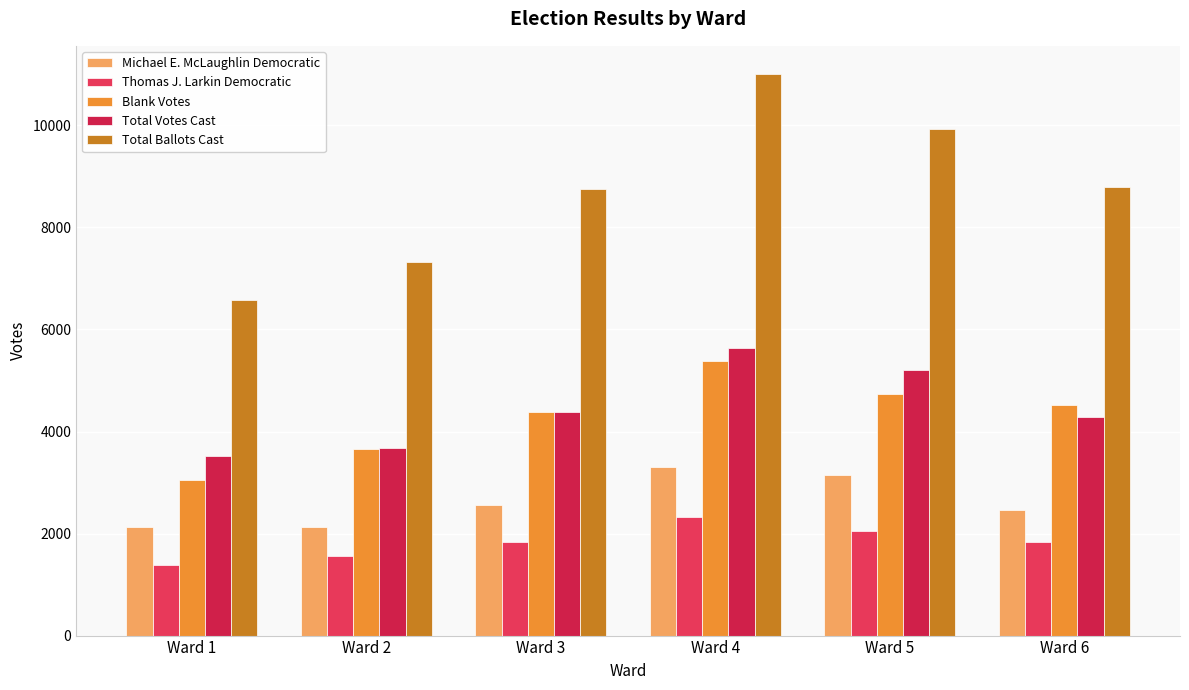

Which has a higher value, Ward 3 or Ward 4?

Ward 4